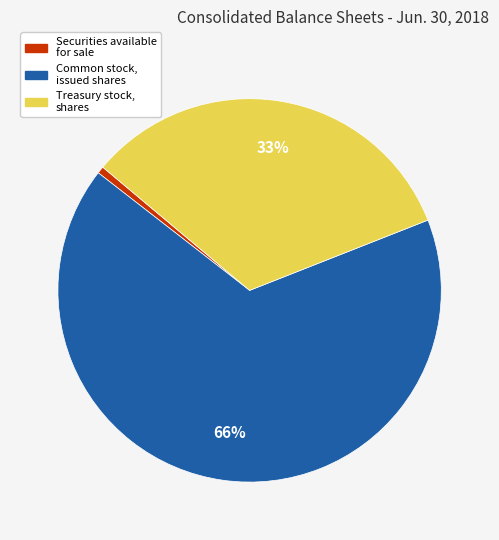

To the nearest percent, what is the average slice percentage?

33%